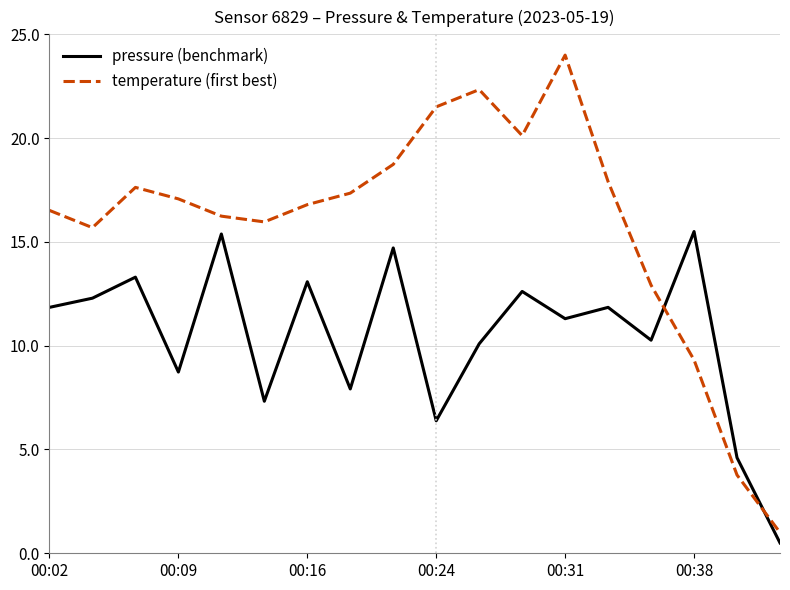

What is the highest value of the pressure (benchmark) series?

15.5